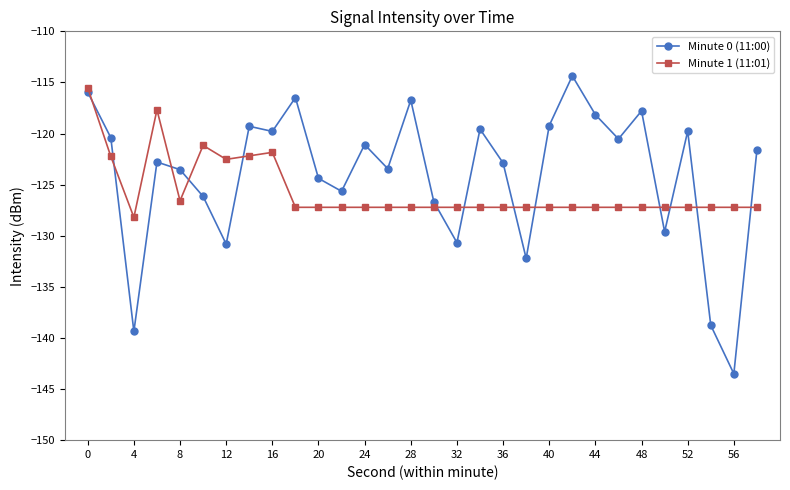

Rank the series by their average value, from lowest to highest.

Minute 1 (11:01), Minute 0 (11:00)